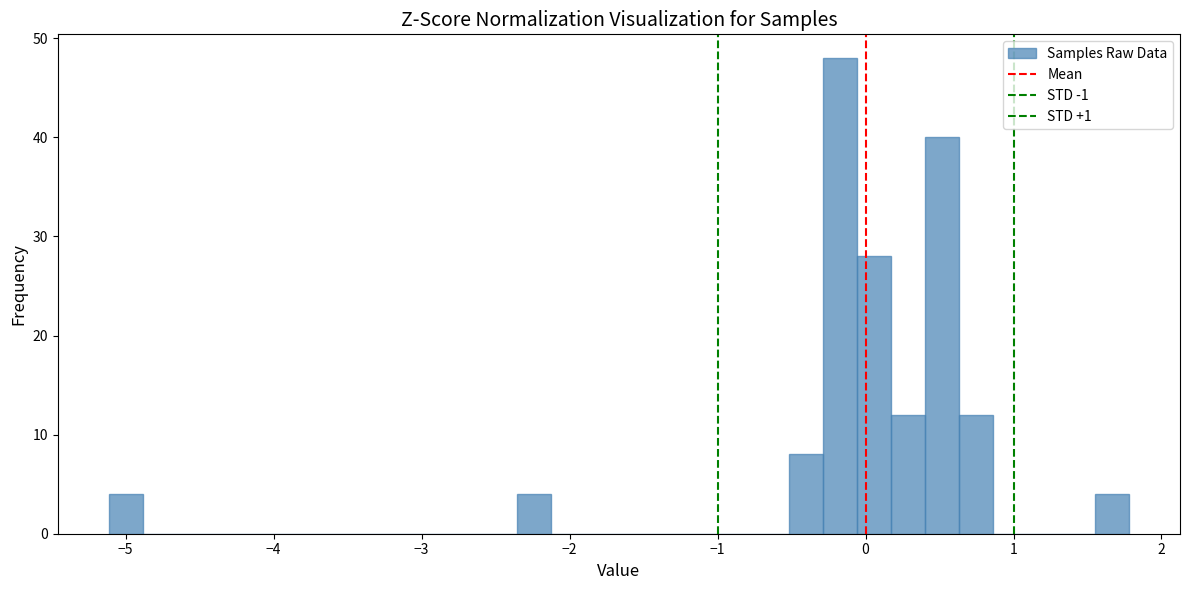

Around what value on the x-axis is the tallest bar? Give the approximate position of its centre, as read against the axis.

-0.2